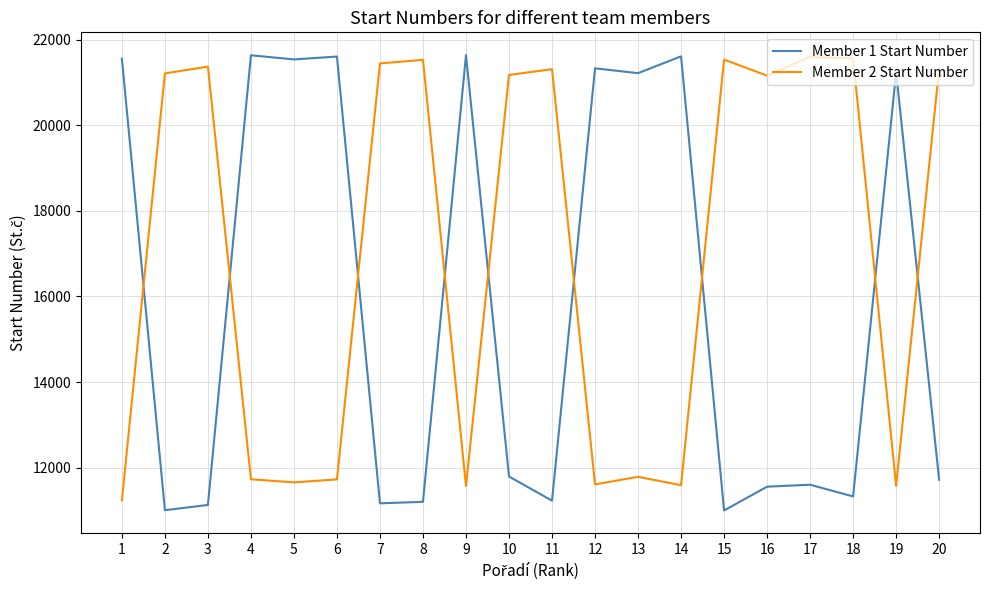

What are all the series names shown in the legend?

Member 1 Start Number, Member 2 Start Number